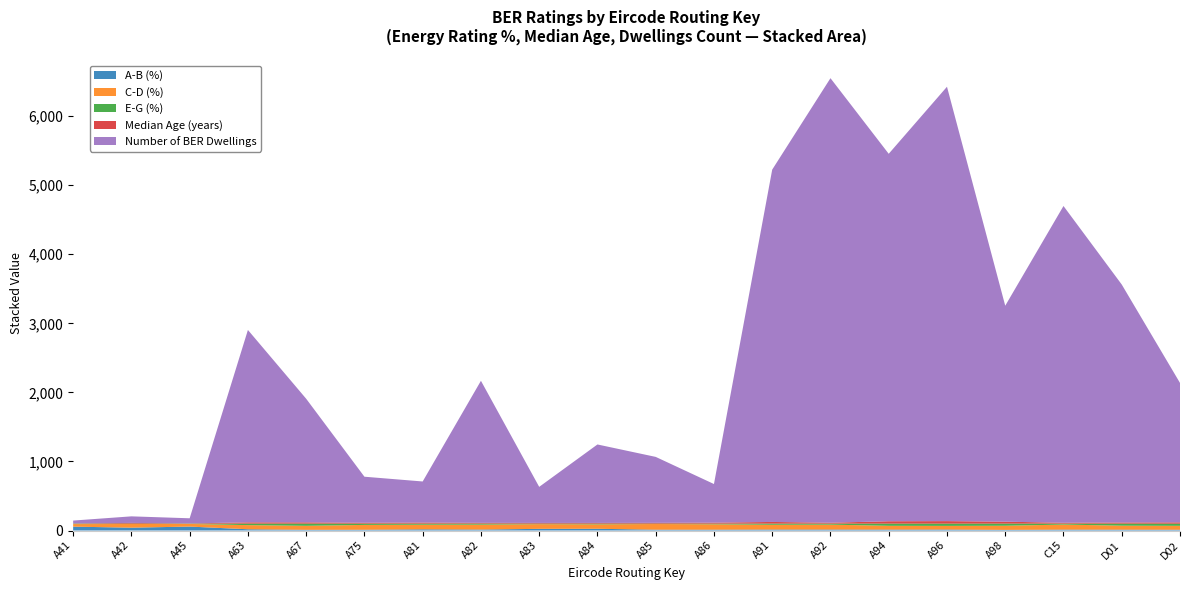

Reading right to left, transcribe all the data shown in this chart.

A-B (%): D02=11	D01=12	C15=13	A98=9	A96=14	A94=13	A92=14	A91=14	A86=12	A85=12	A84=25	A83=24	A82=14	A81=17	A75=11	A67=10	A63=18	A45=57	A42=41	A41=56
C-D (%): D02=57	D01=58	C15=73	A98=60	A96=53	A94=55	A92=71	A91=69	A86=78	A85=82	A84=64	A83=68	A82=71	A81=67	A75=70	A67=58	A63=60	A45=38	A42=53	A41=37
E-G (%): D02=31	D01=30	C15=14	A98=31	A96=33	A94=32	A92=15	A91=17	A86=10	A85=6	A84=11	A83=8	A82=16	A81=16	A75=19	A67=32	A63=22	A45=5	A42=6	A41=7
Median Age (years): D02=19	D01=16	C15=12	A98=28	A96=36	A94=34	A92=13	A91=24	A86=14	A85=11	A84=10	A83=10	A82=10	A81=15	A75=12	A67=18	A63=18	A45=3	A42=10	A41=3
Number of BER Dwellings: D02=2019	D01=3446	C15=4587	A98=3127	A96=6290	A94=5321	A92=6437	A91=5102	A86=559	A85=955	A84=1136	A83=522	A82=2057	A81=595	A75=667	A67=1790	A63=2786	A45=74	A42=95	A41=41